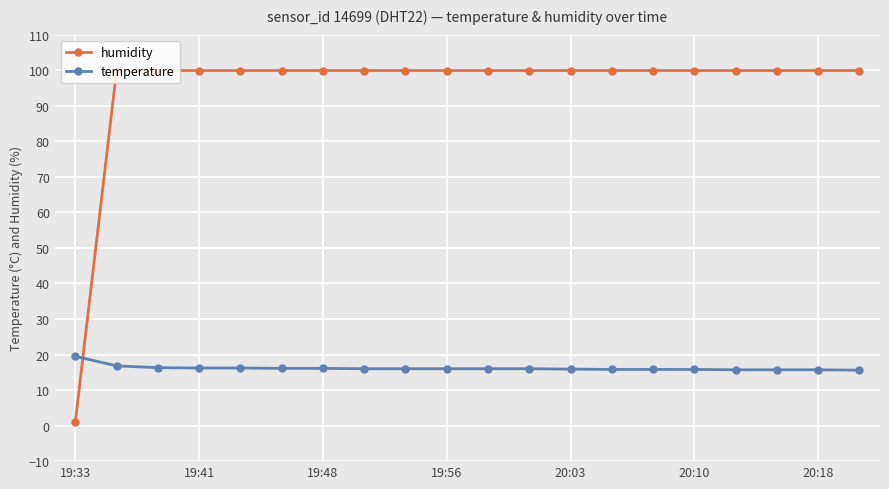

Rank the series by their maximum value, from highest to lowest.

humidity, temperature